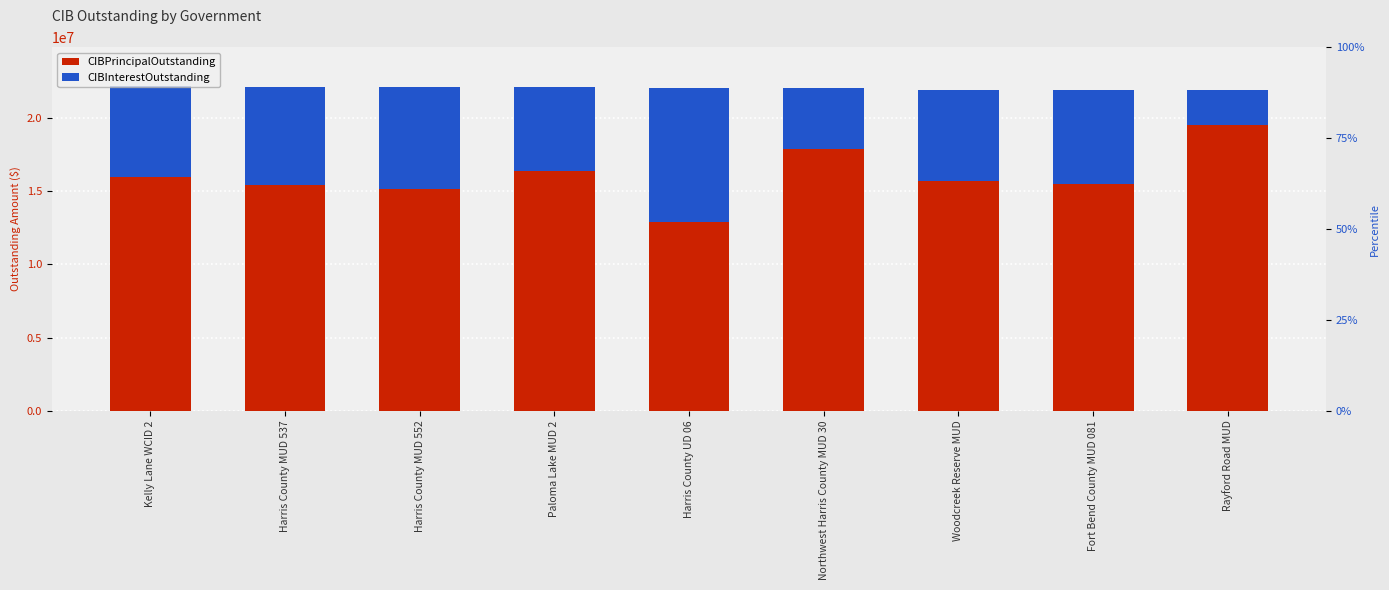

Does the chart contain stacked bars?

No